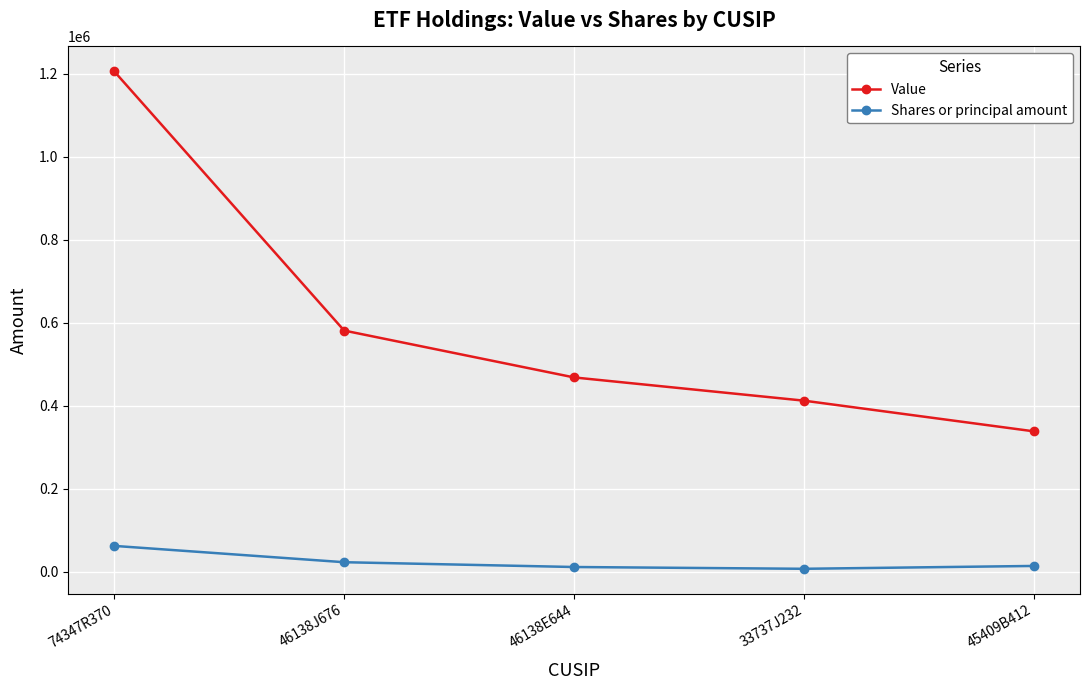

Is it true that Value equals 772976 at 46138E644?

False